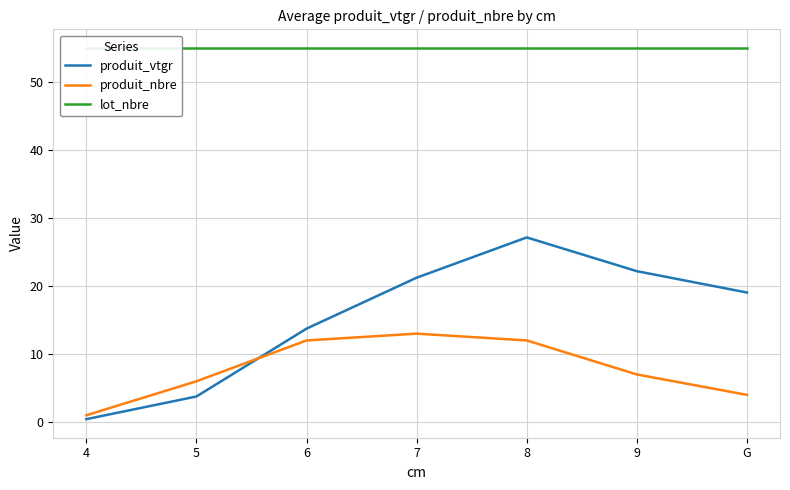

At which category does the chart reach its minimum across all series?

4